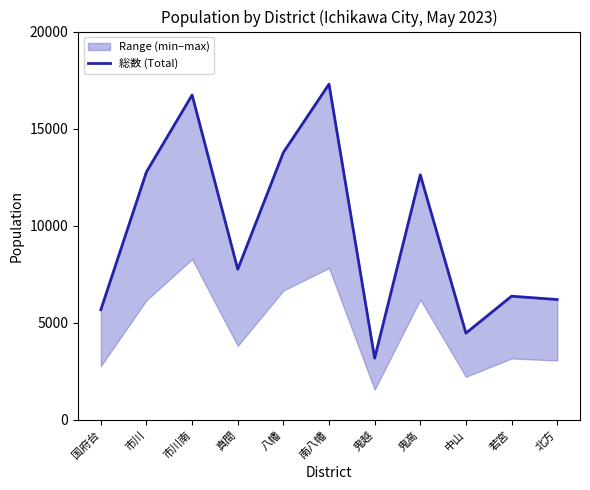

Which has a higher value, 南八幡 or 北方?

南八幡